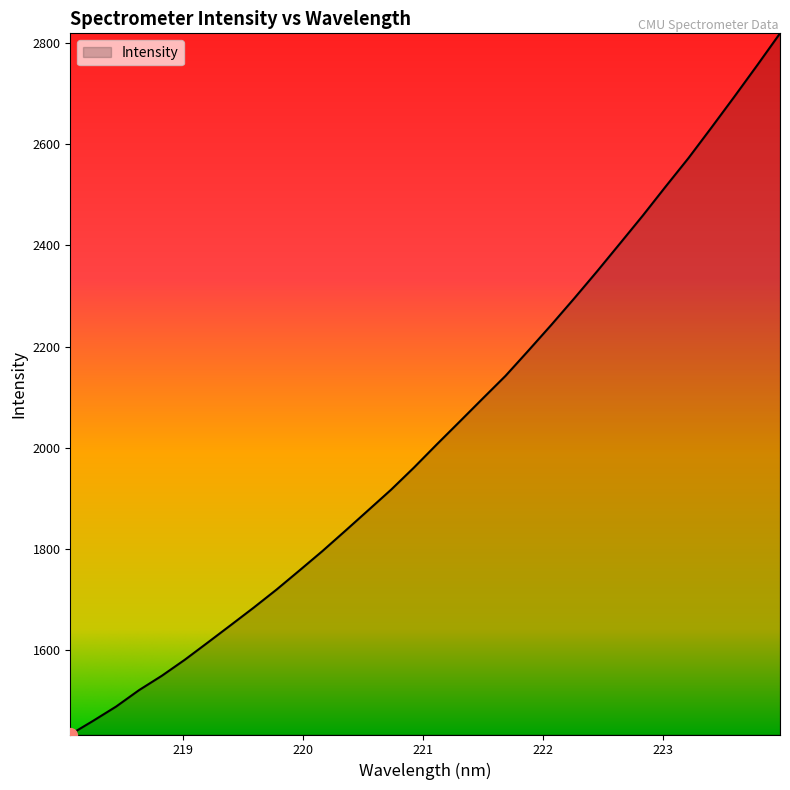

What is the difference between the maximum and minimum values?

1385.1